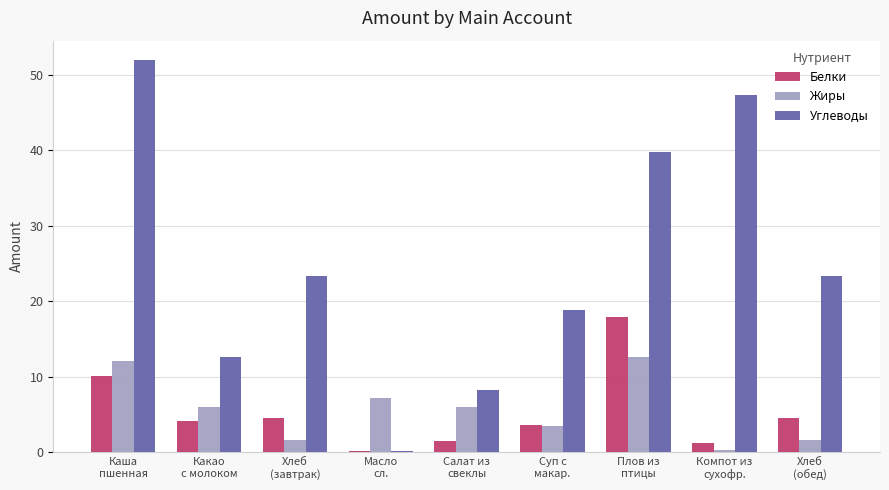

What is the greatest value displayed?

51.9